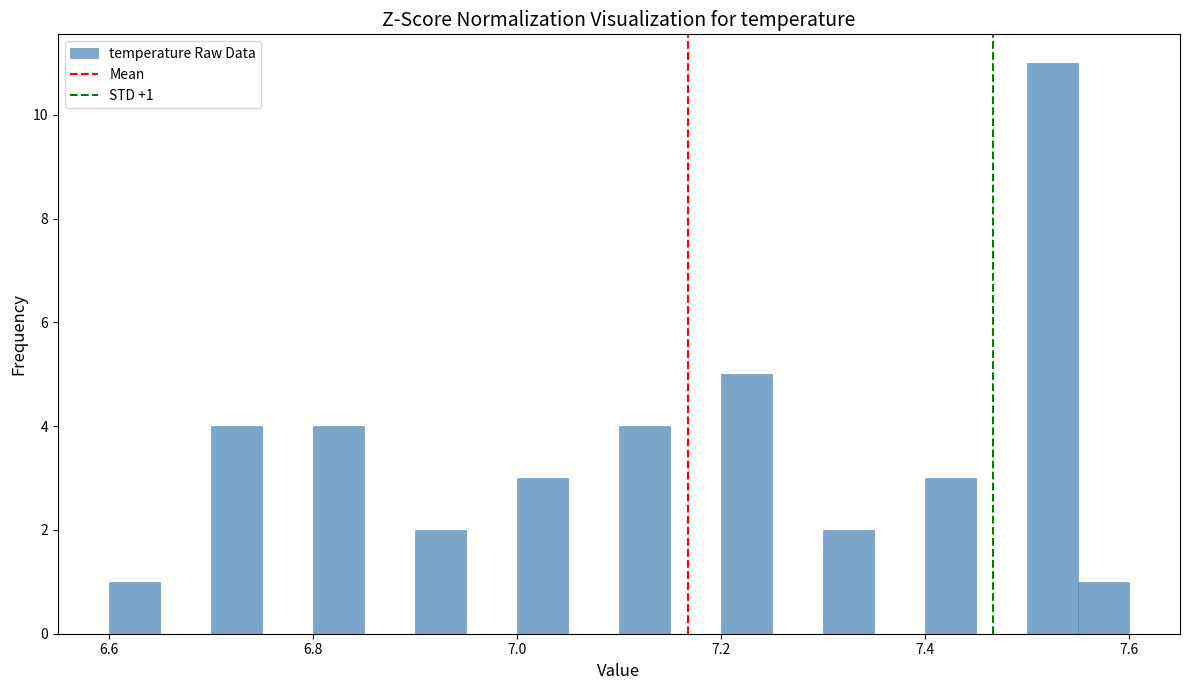

Around what value on the x-axis is the tallest bar? Give the approximate position of its centre, as read against the axis.

7.52